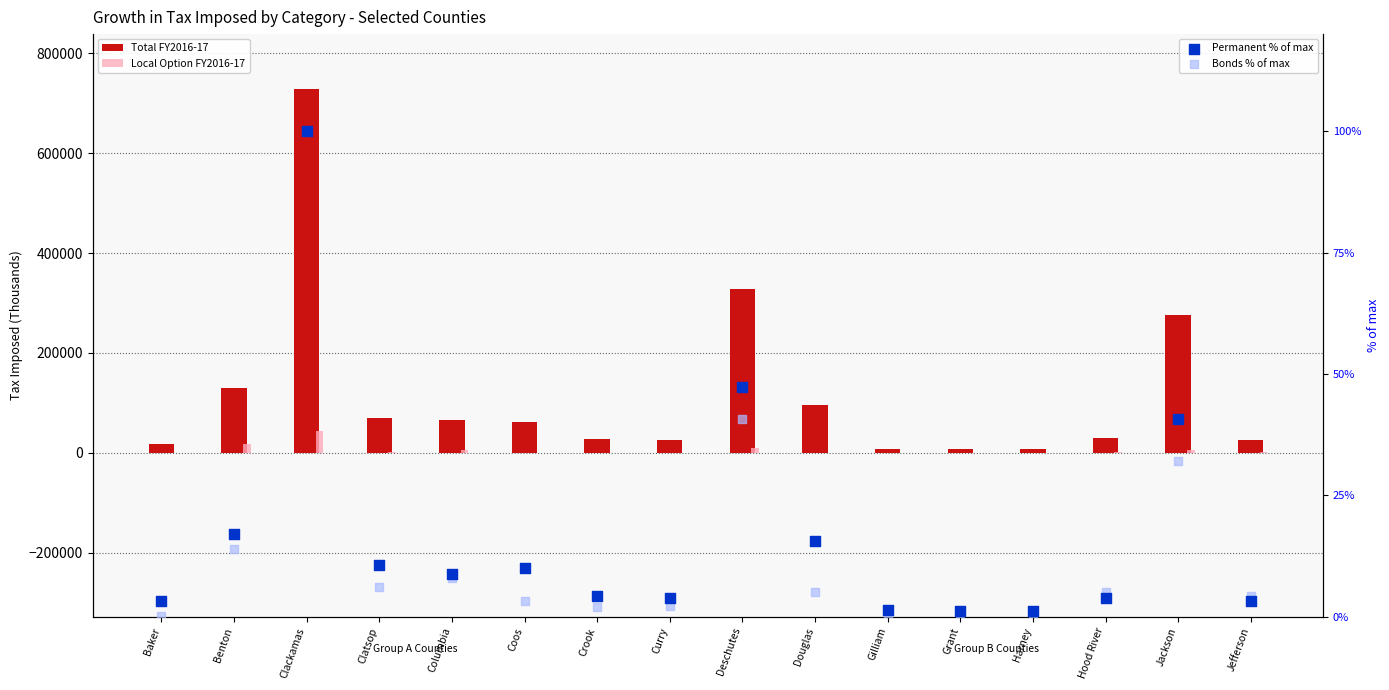

Which series reaches the maximum Y coordinate?

Total FY2016-17